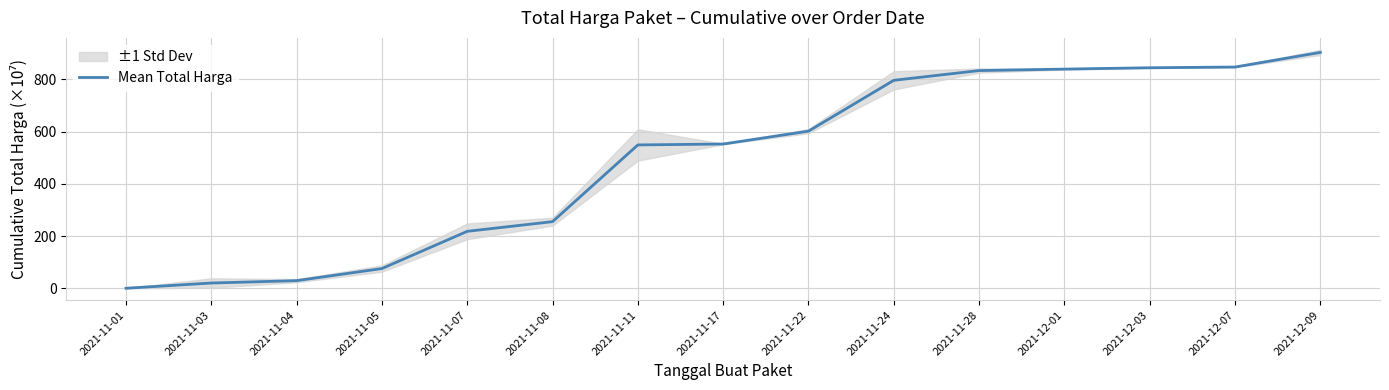

Does the chart display data point markers on the line(s)?

No